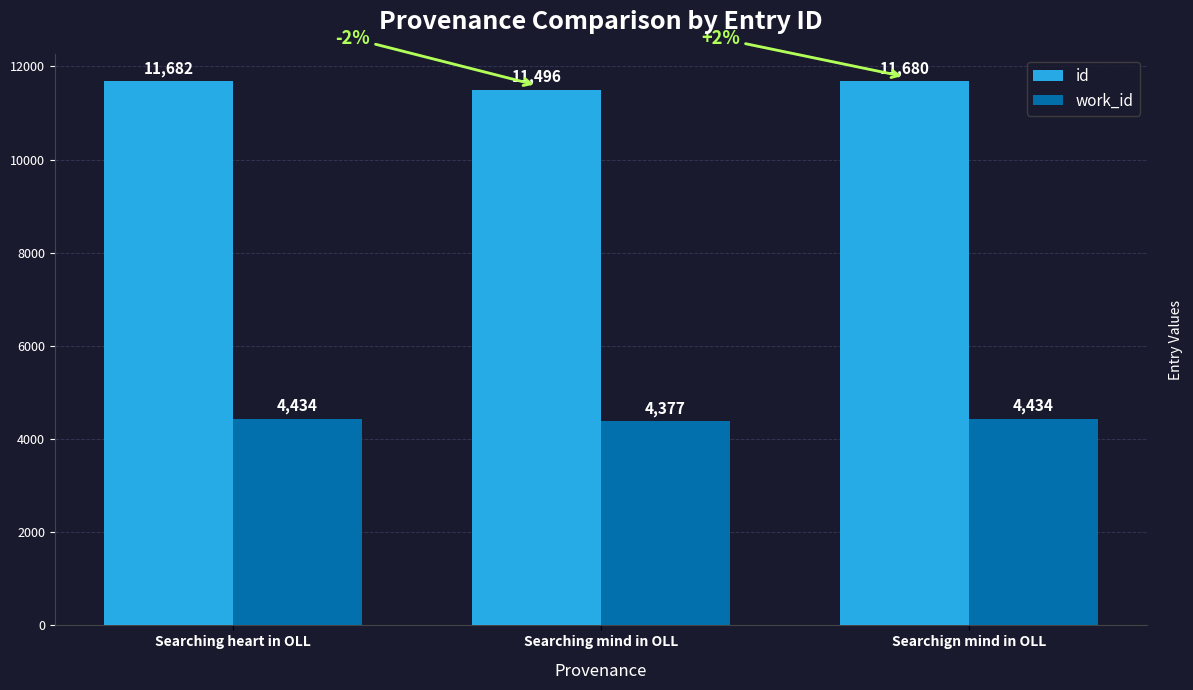

Reading left to right, list all the values displayed in this chart.

id: Searching heart in OLL=11682	Searching mind in OLL=11496	Searchign mind in OLL=11680
work_id: Searching heart in OLL=4434	Searching mind in OLL=4377	Searchign mind in OLL=4434